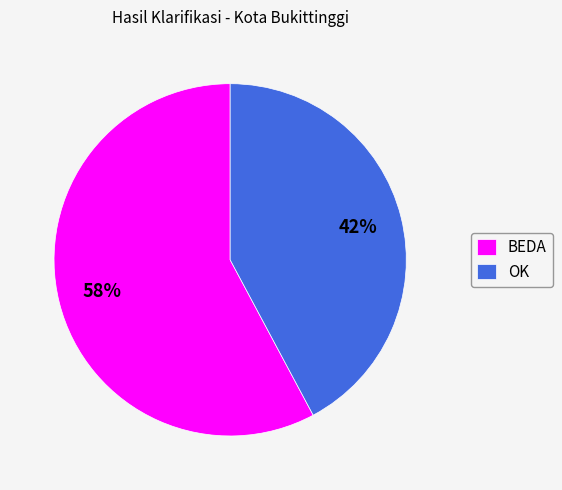

What percentage is the BEDA slice, to the nearest percent?

58%